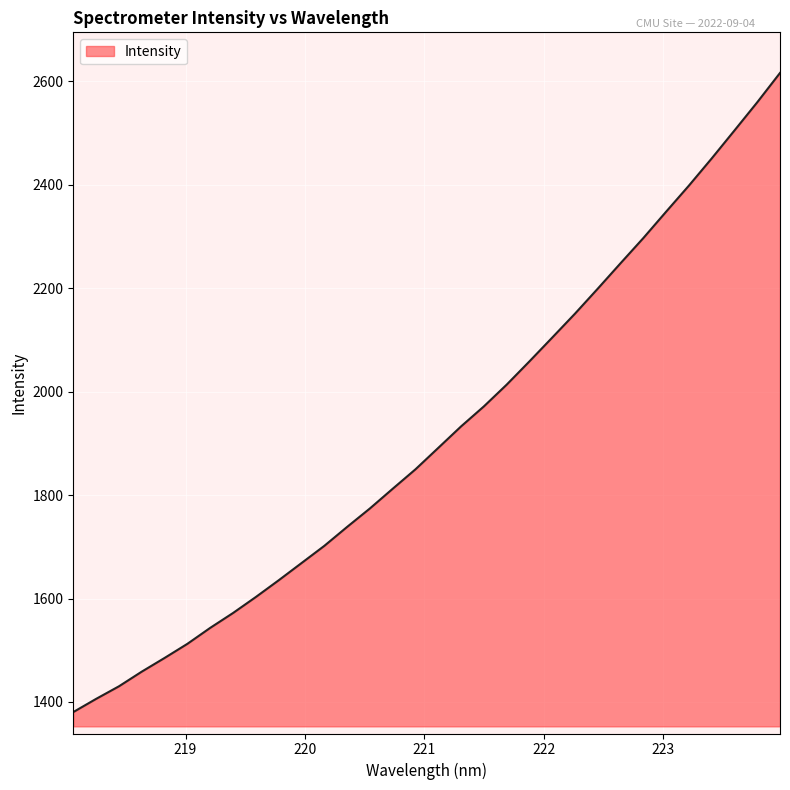

How many distinct data groups are displayed?

1